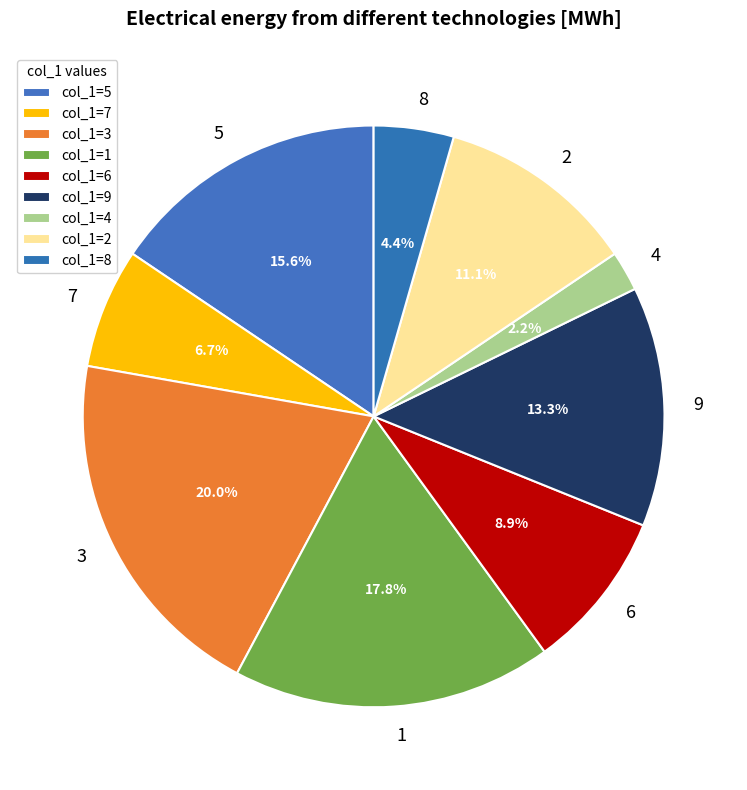

What is the smallest slice in the pie chart?

4